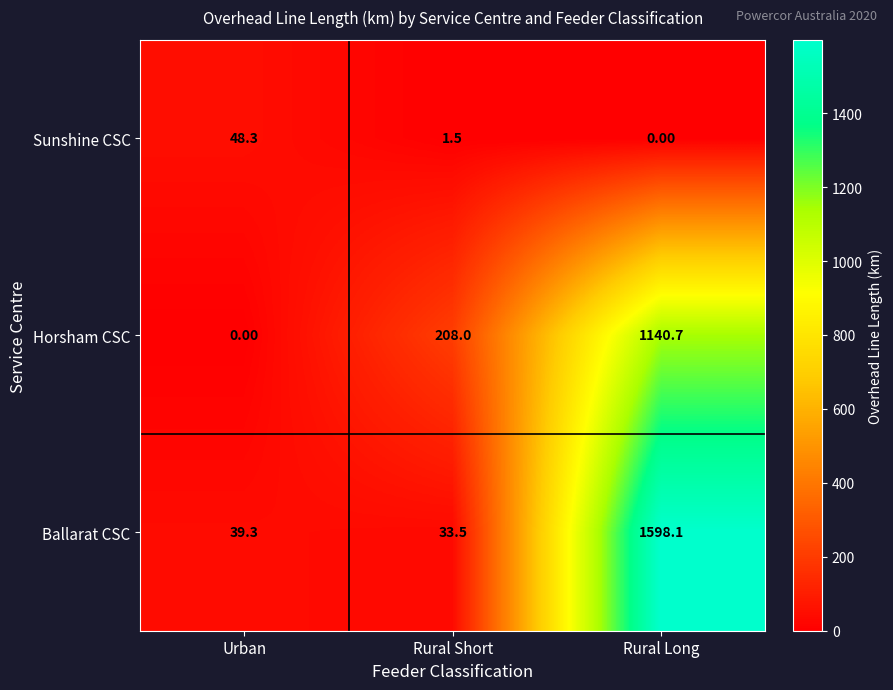

Between Rural Short and Rural Long, which series saw the biggest shift?

Ballarat CSC